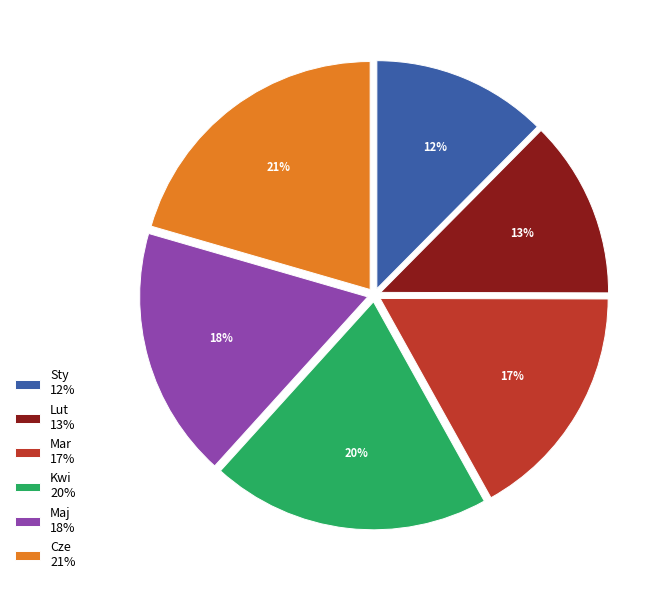

What percentage is the Kwi slice, to the nearest percent?

20%